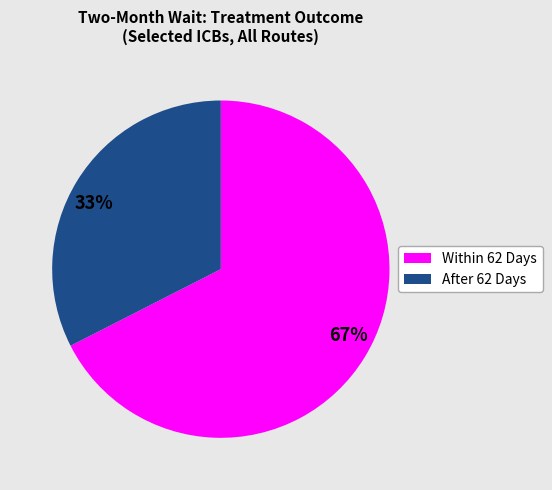

How many slices are in this pie chart?

2